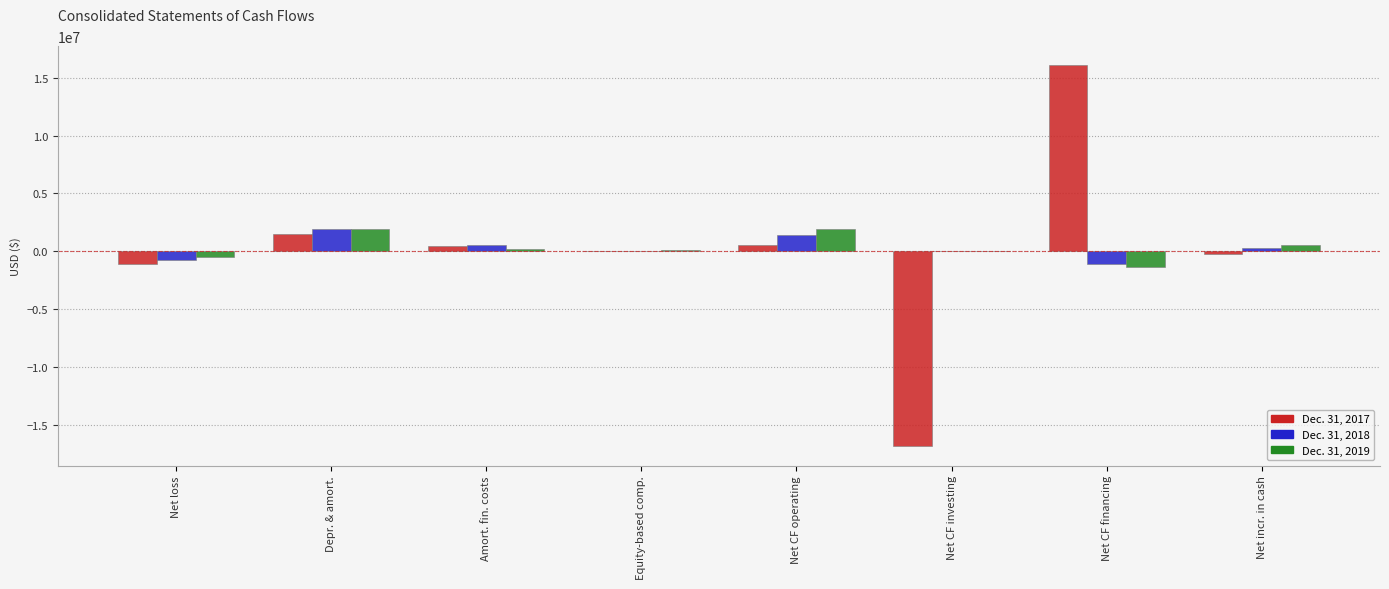

At which label does Dec. 31, 2018 first exceed 284498?

Depr. & amort.